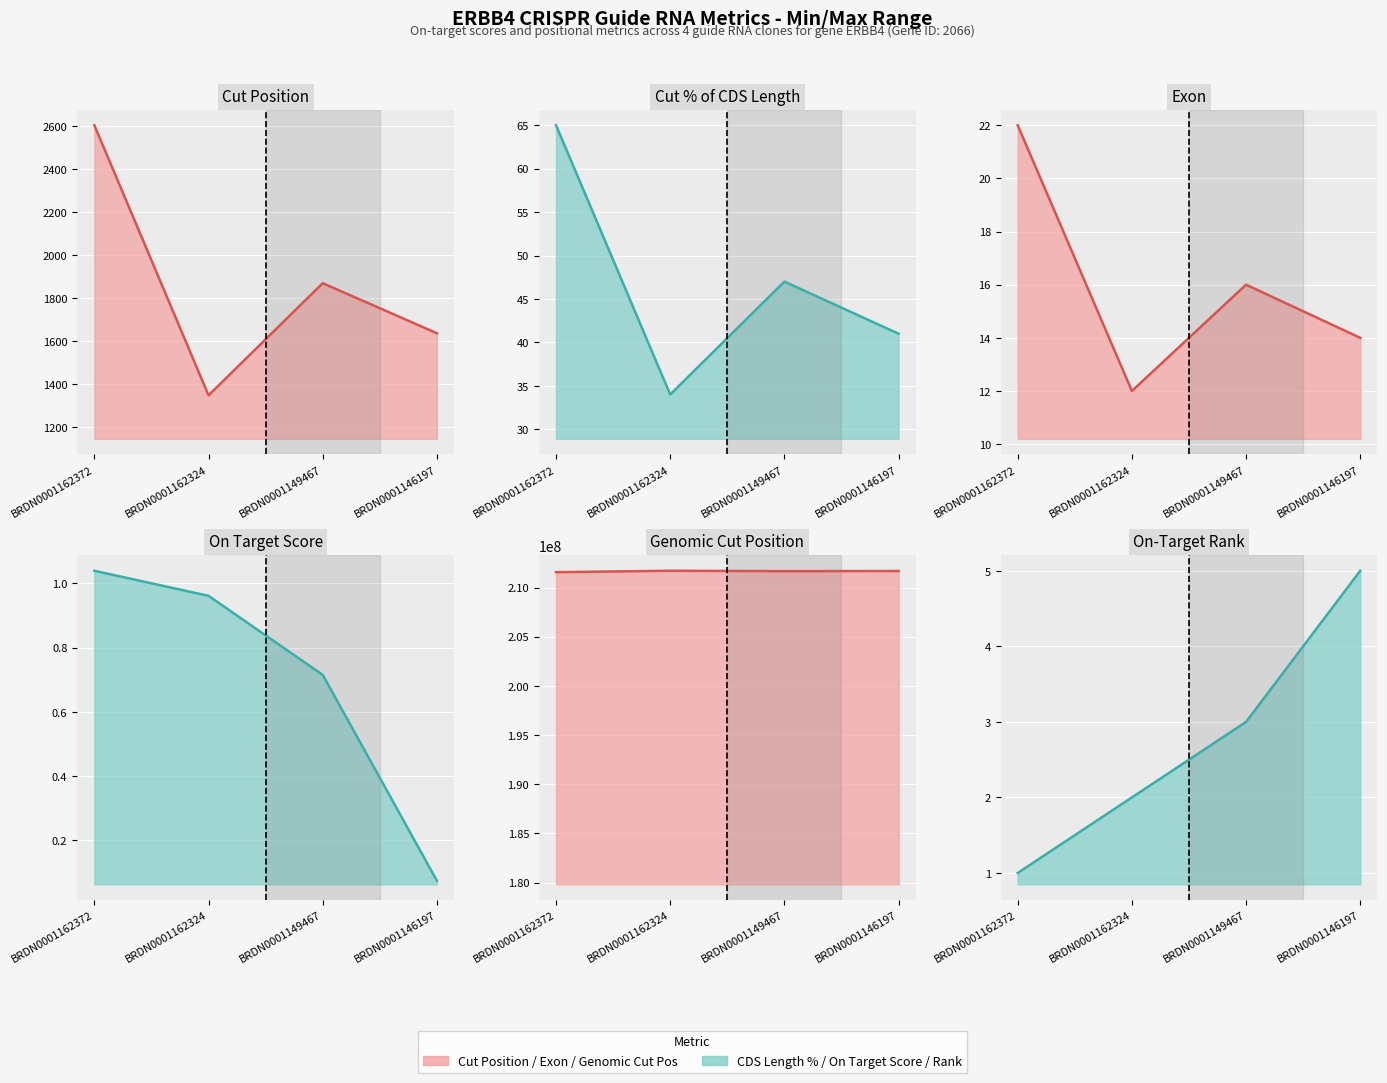

Count the Exon (line) values in the range 14 to 22.

3